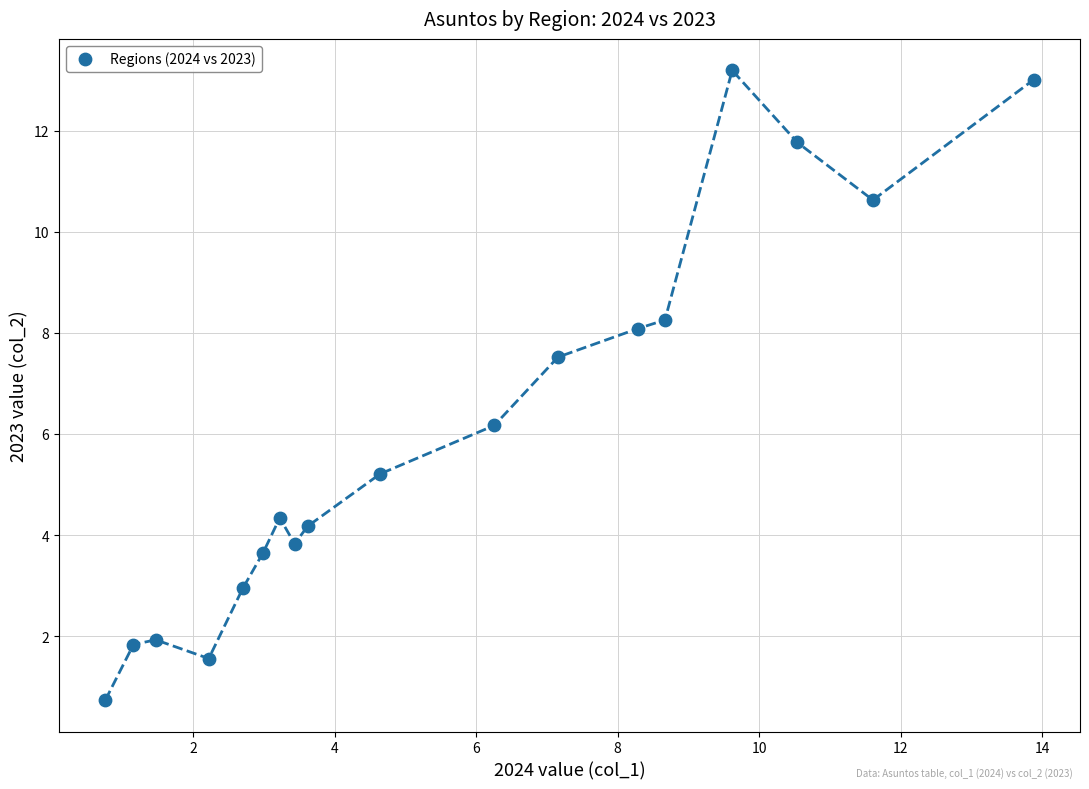

What Y value in the scatter plot is closest to 6?

6.2